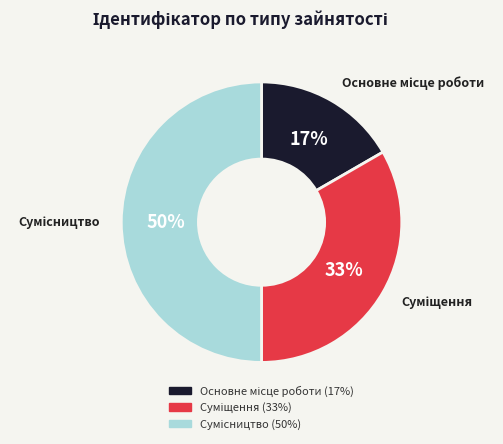

To the nearest percent, what is the difference between the largest and smallest slice percentages?

33%